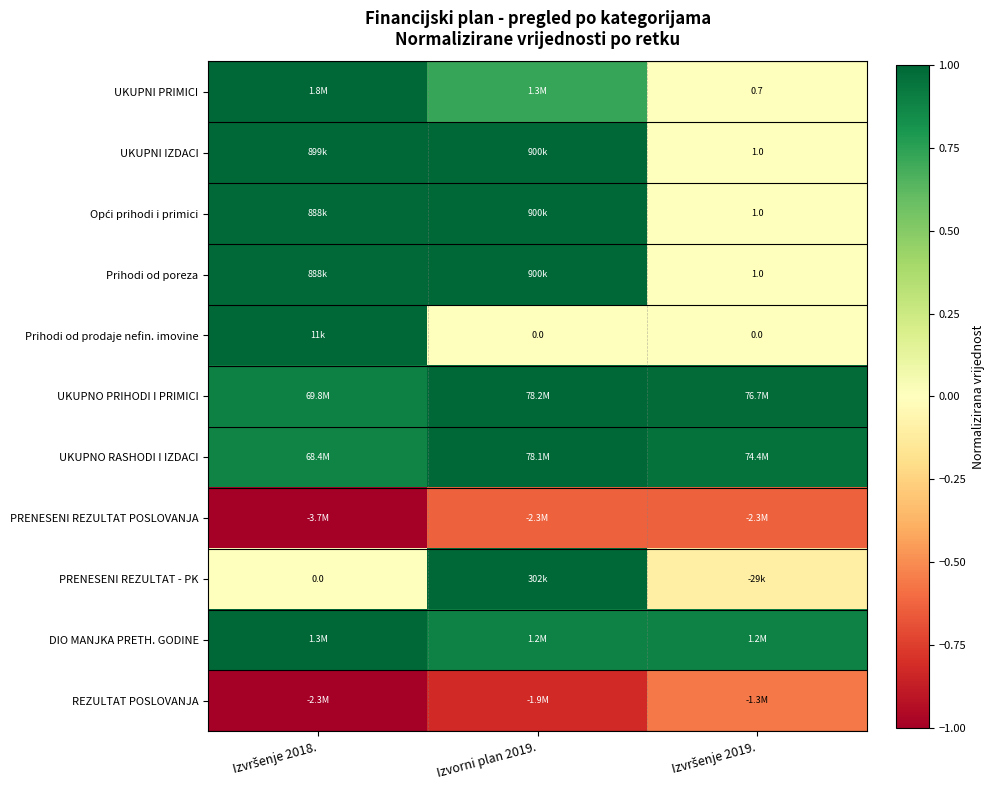

What is the smallest value displayed?

-1.0